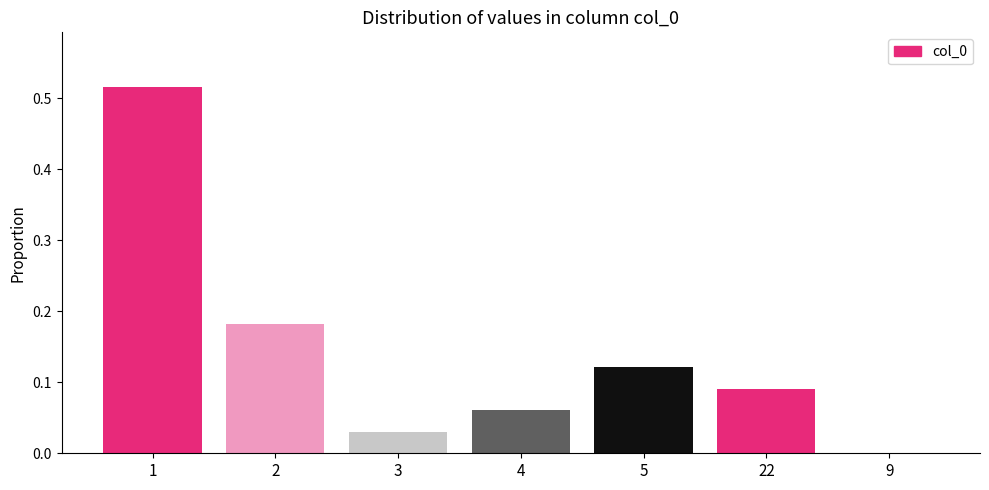

What is the sum of all values?

1.0